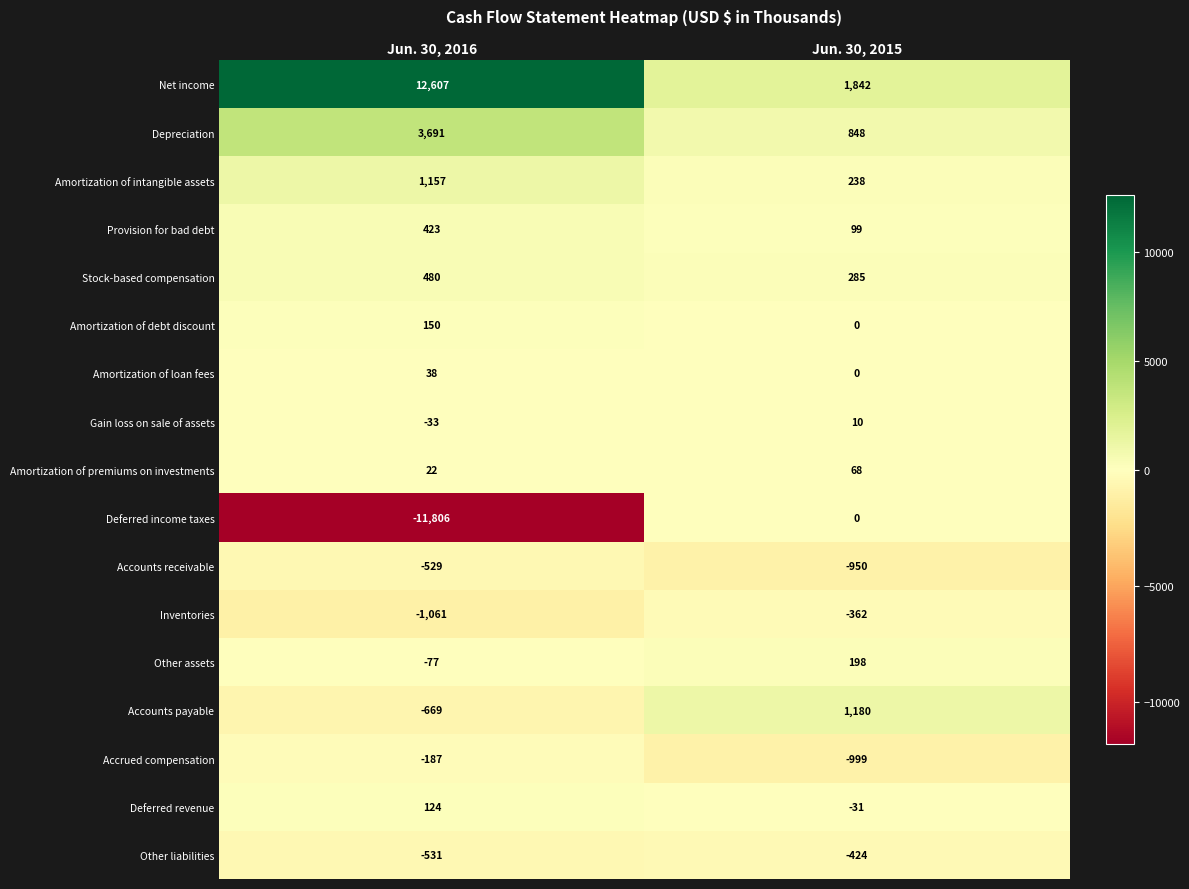

Count the number of data series in this chart.

17